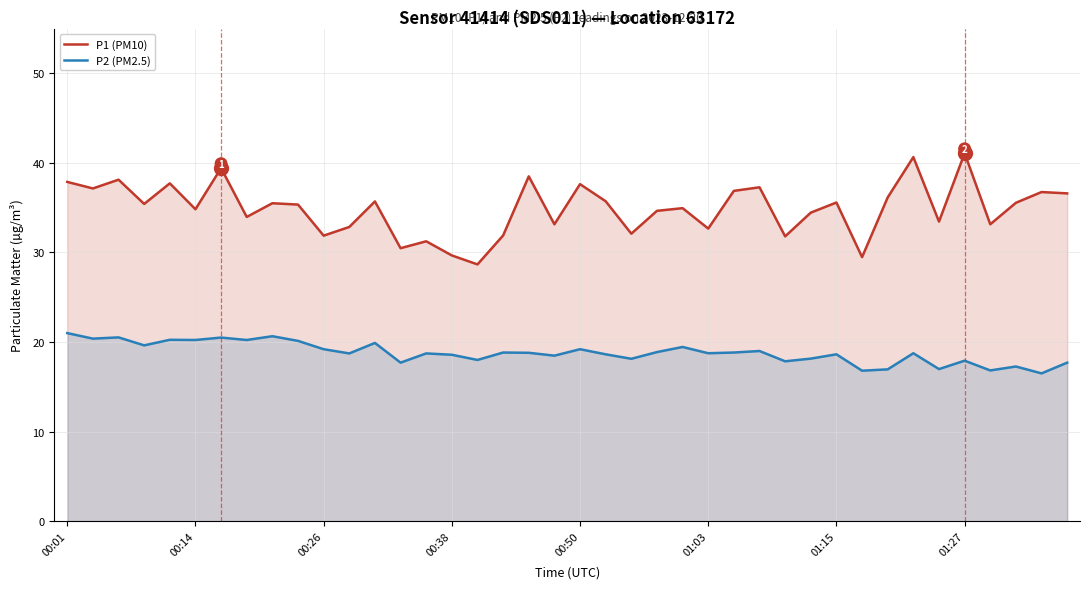

Which series has the widest spread of values?

P1 (PM10)